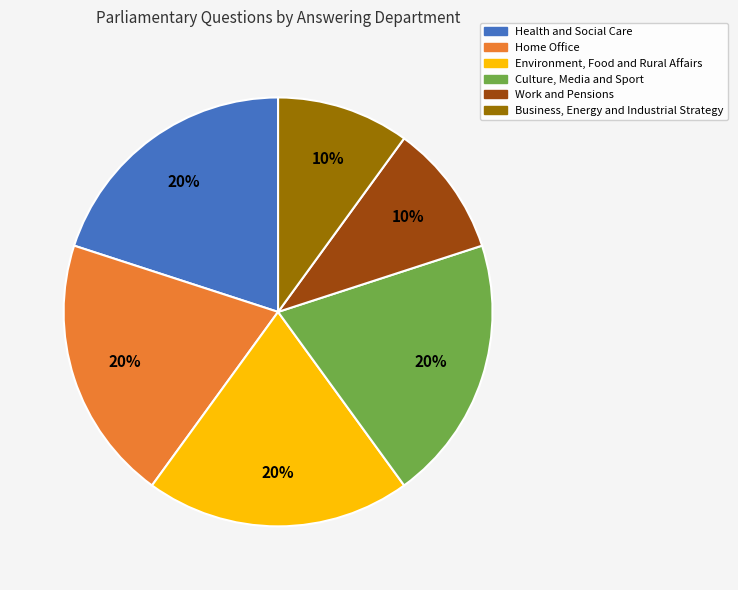

How many segments does this pie chart have?

6